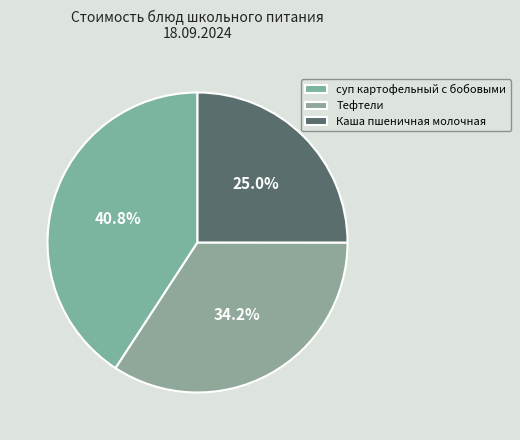

Which category has the smallest portion of the pie?

Каша пшеничная молочная